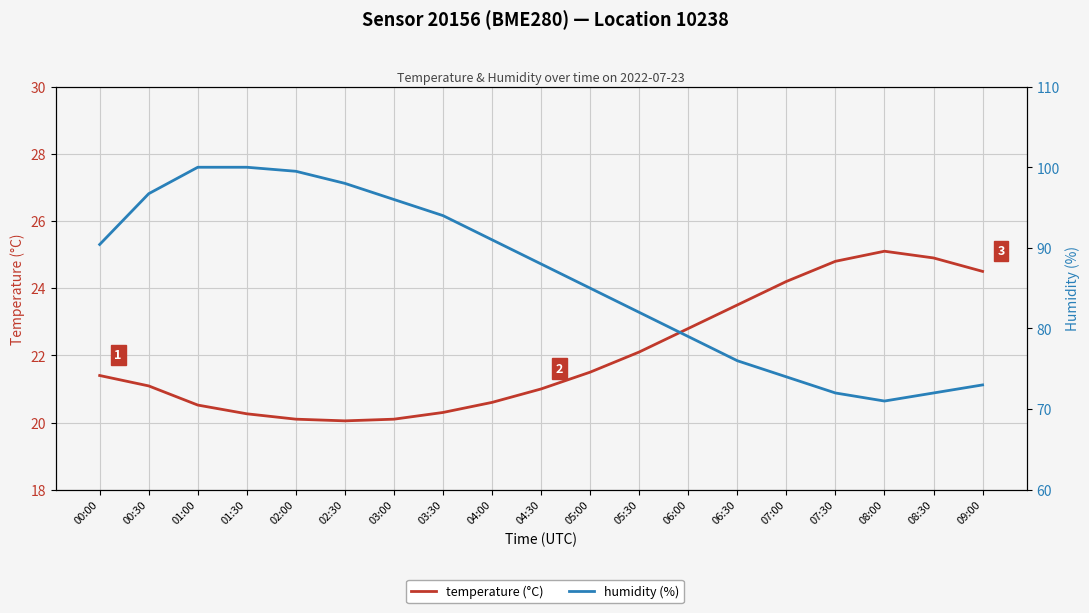

Which series changed the most between 02:30 and 03:30?

humidity (%)